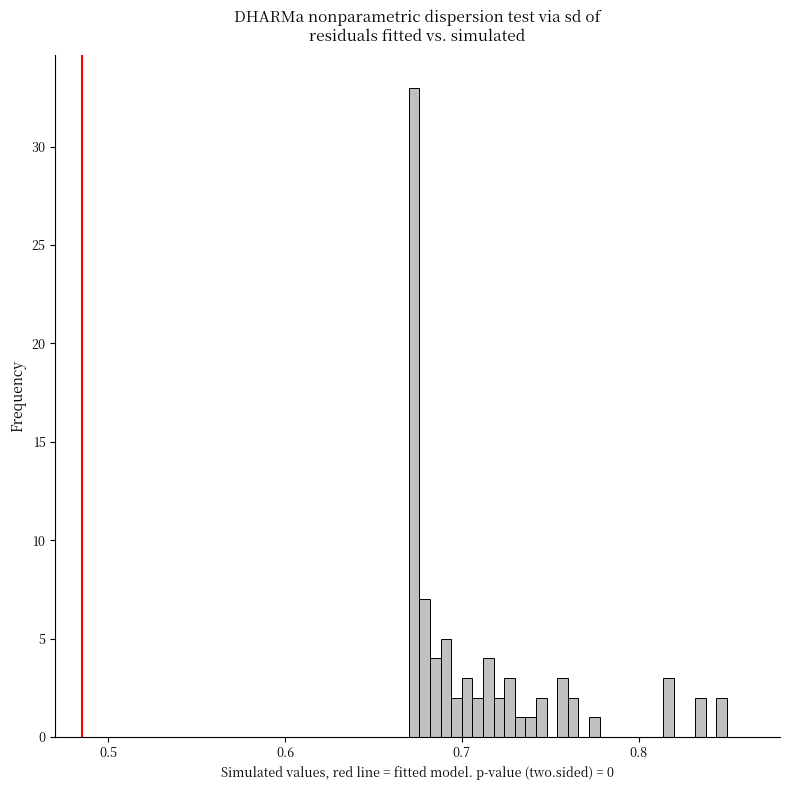

Around what value on the x-axis is the tallest bar? Give the approximate position of its centre, as read against the axis.

0.67